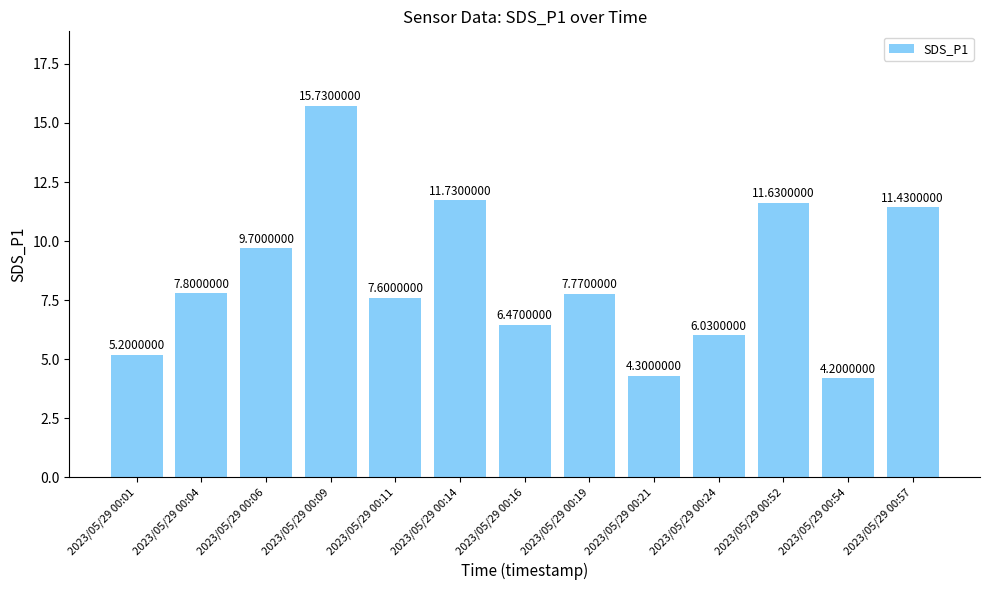

List the labels in order of value, largest first.

2023/05/29 00:09, 2023/05/29 00:14, 2023/05/29 00:52, 2023/05/29 00:57, 2023/05/29 00:06, 2023/05/29 00:04, 2023/05/29 00:19, 2023/05/29 00:11, 2023/05/29 00:16, 2023/05/29 00:24, 2023/05/29 00:01, 2023/05/29 00:21, 2023/05/29 00:54